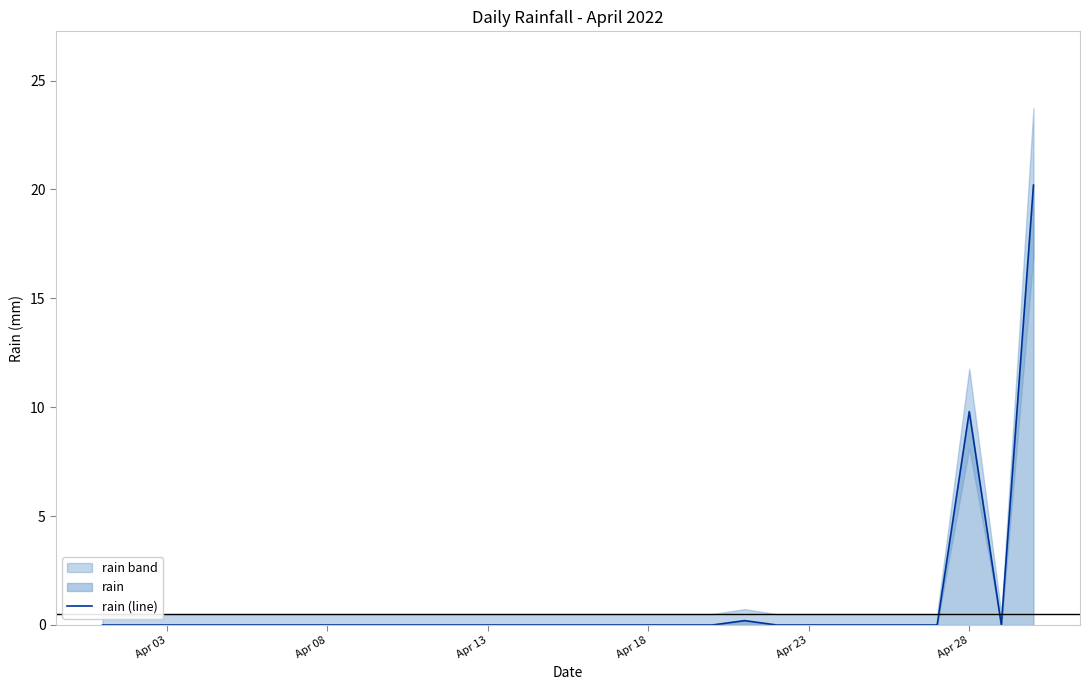

What is the greatest value displayed?

20.2